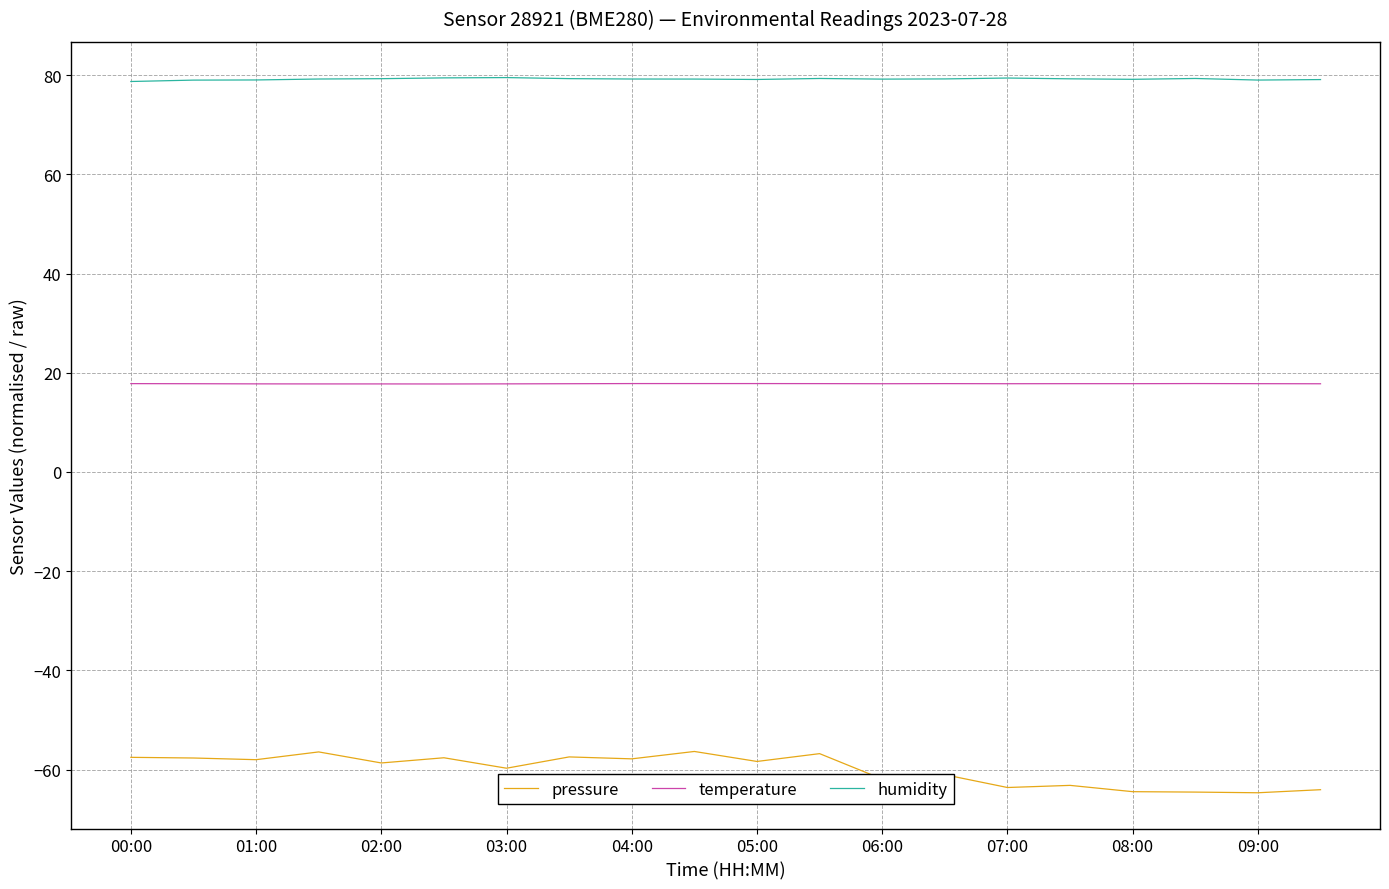

True or false: temperature and humidity intersect in this chart.

False